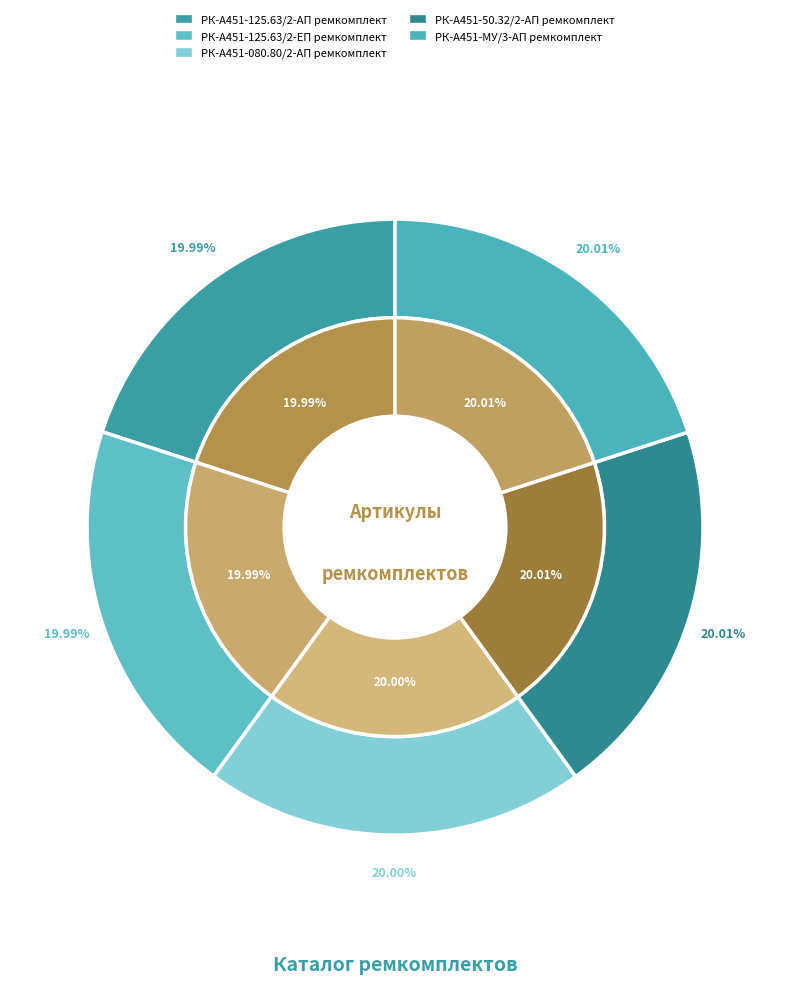

What is the change in value from РК-А451-125.63/2-ЕП ремкомплект to РК-А451-080.80/2-АП ремкомплект?

+1